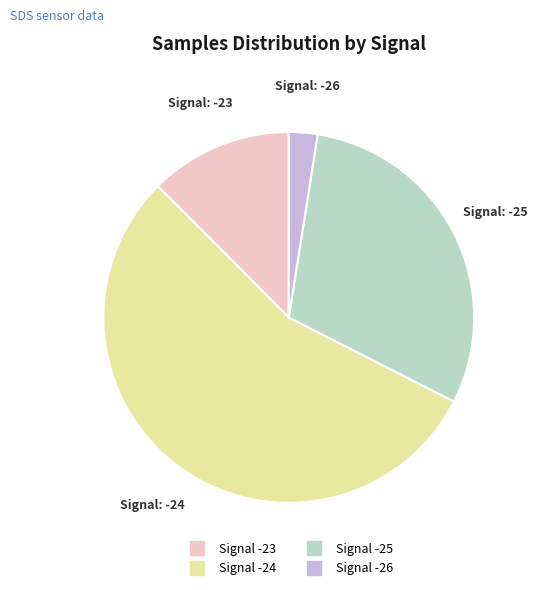

Is there any slice that represents more than half of the pie?

Yes